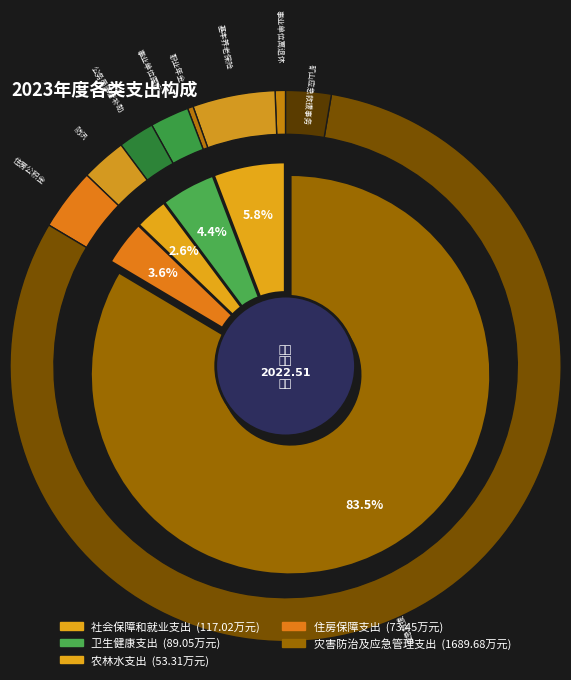

Rank the categories by value from highest to lowest.

灾害防治及应急管理支出, 社会保障和就业支出, 卫生健康支出, 住房保障支出, 农林水支出